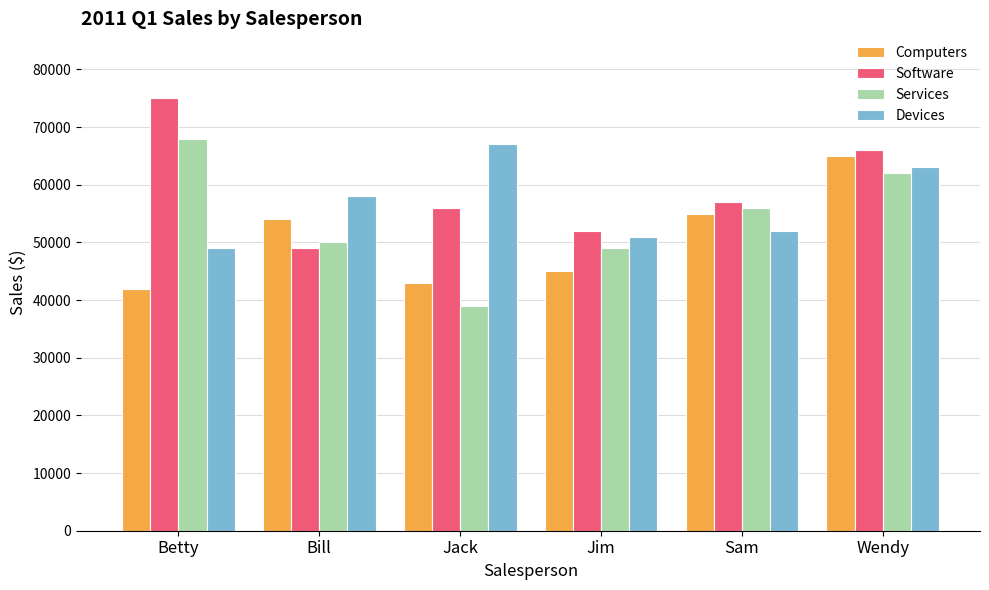

What is the average value of the Software series?

59167